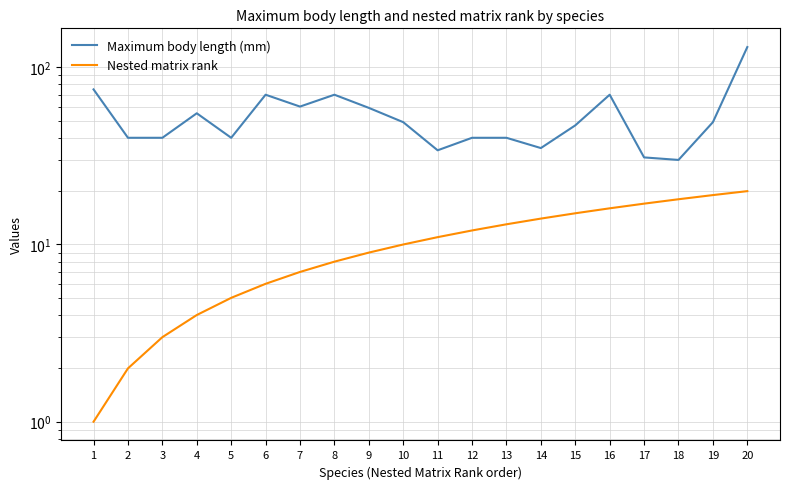

At which category does Maximum body length (mm) reach its first local valley?

5